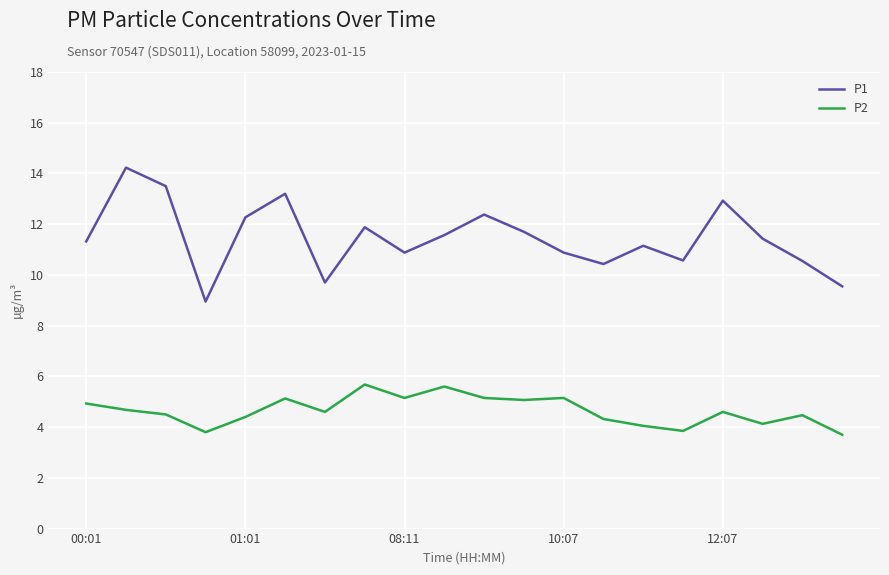

Does the chart display data point markers on the line(s)?

No